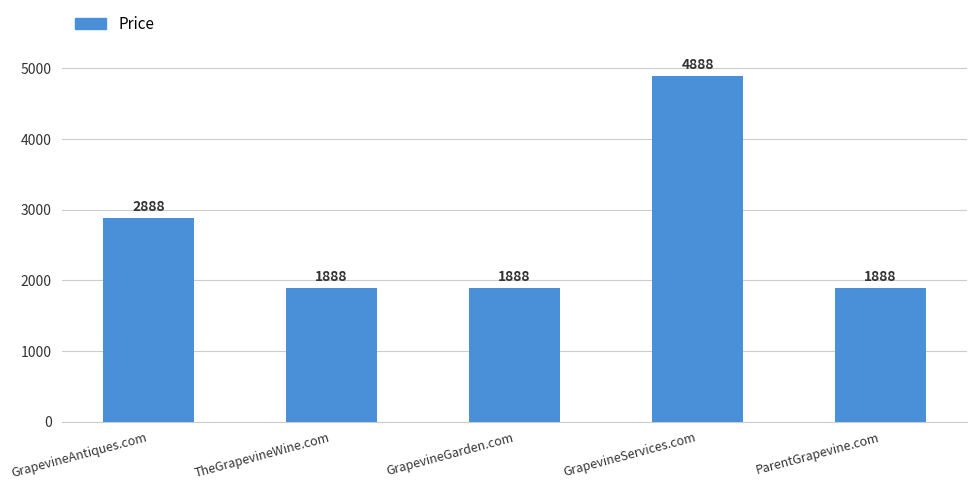

The chart shows a value of 996 at ParentGrapevine.com. True or false?

False